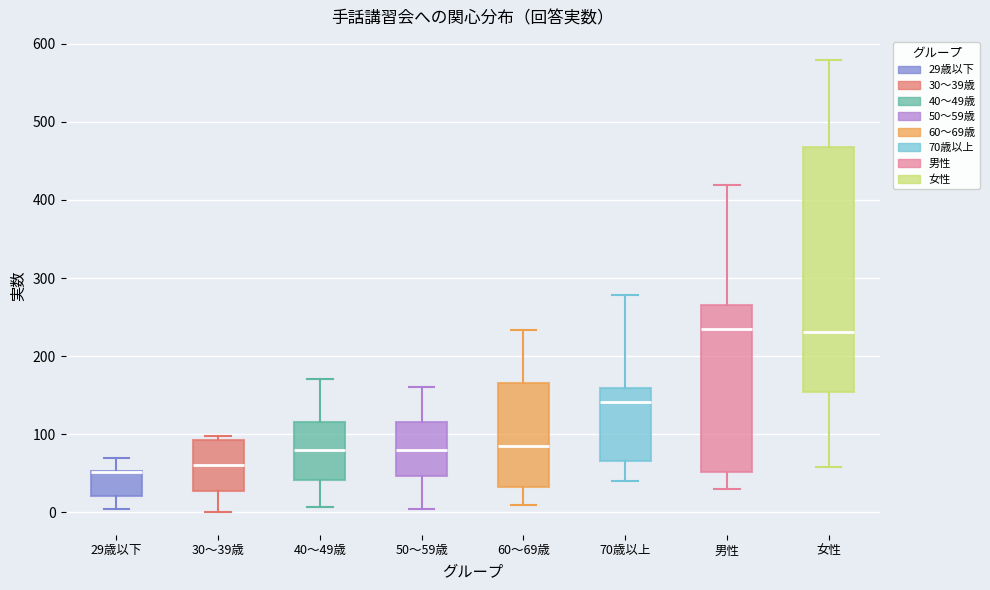

Which box is the tallest, from its lower edge to its upper edge?

女性